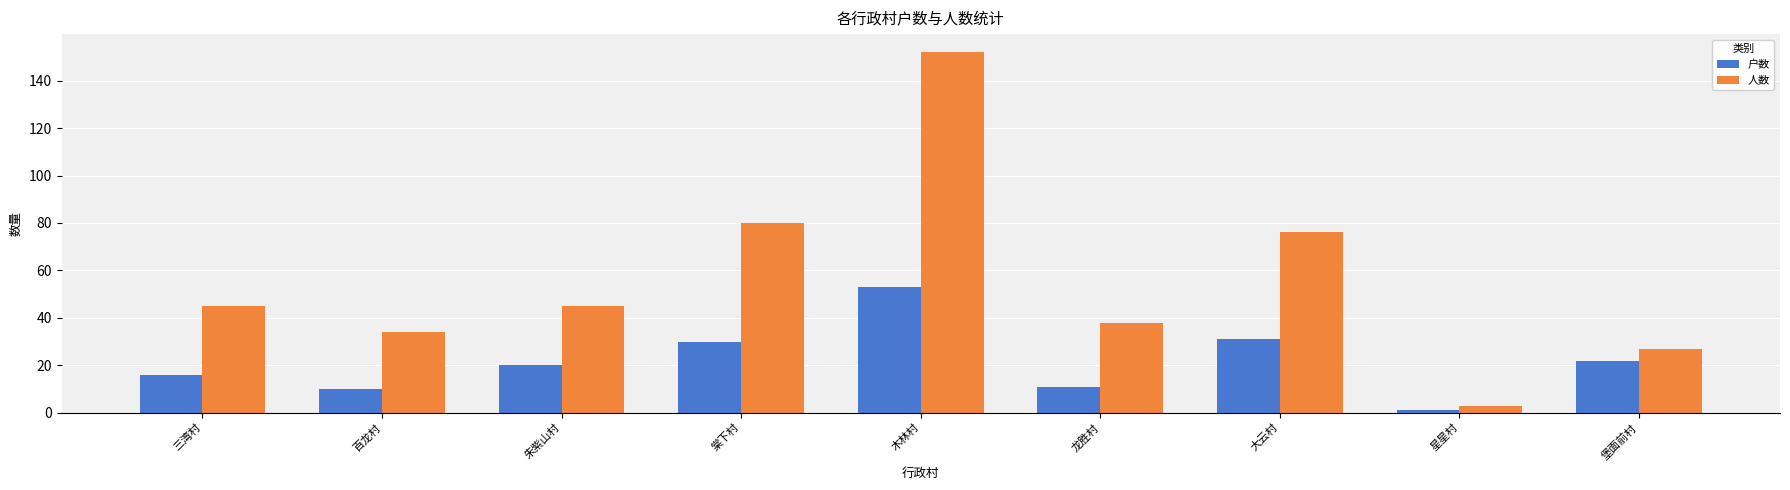

At how many categories does at least one series exceed 116?

1